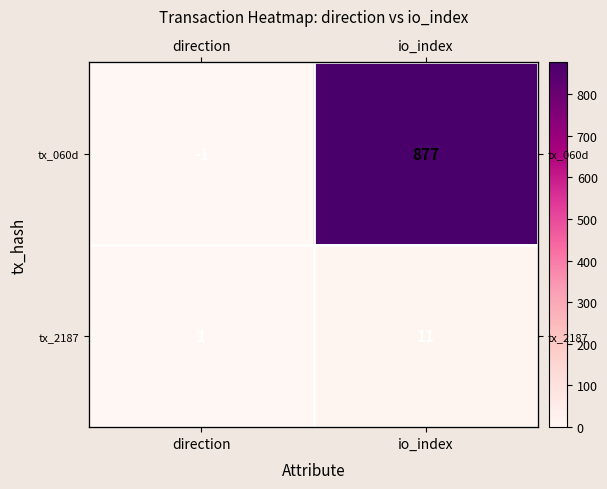

At which category is the sum across all series the highest?

io_index